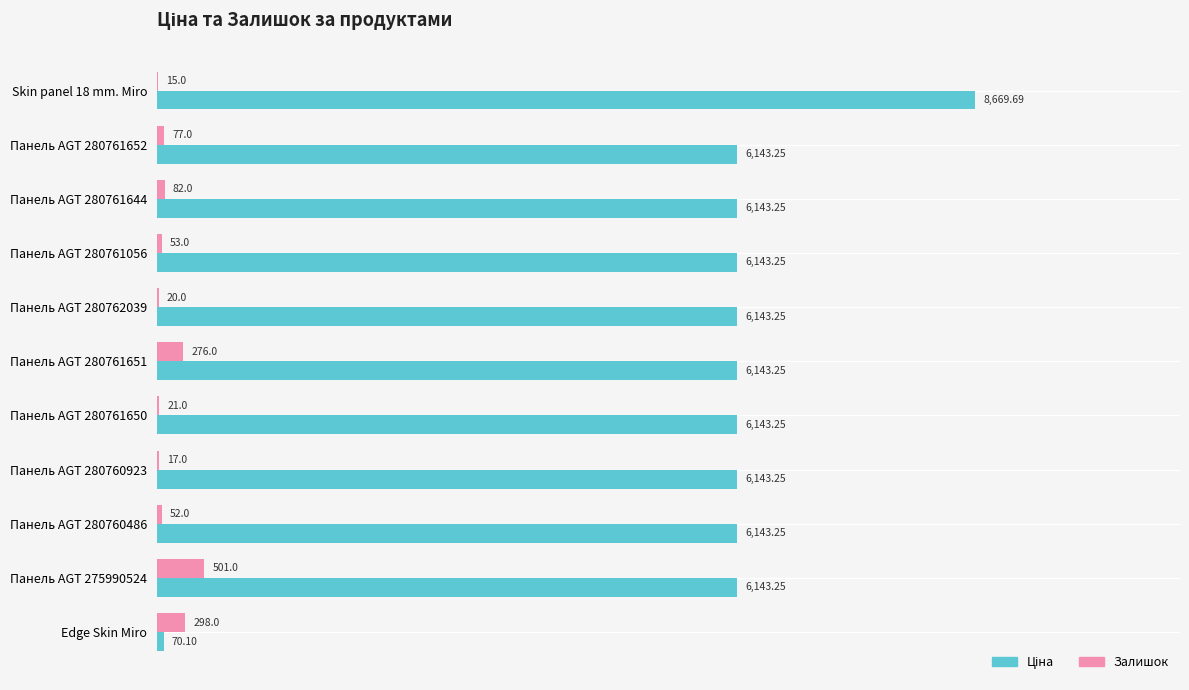

At which category is the sum across all series the highest?

Skin panel 18 mm. Miro